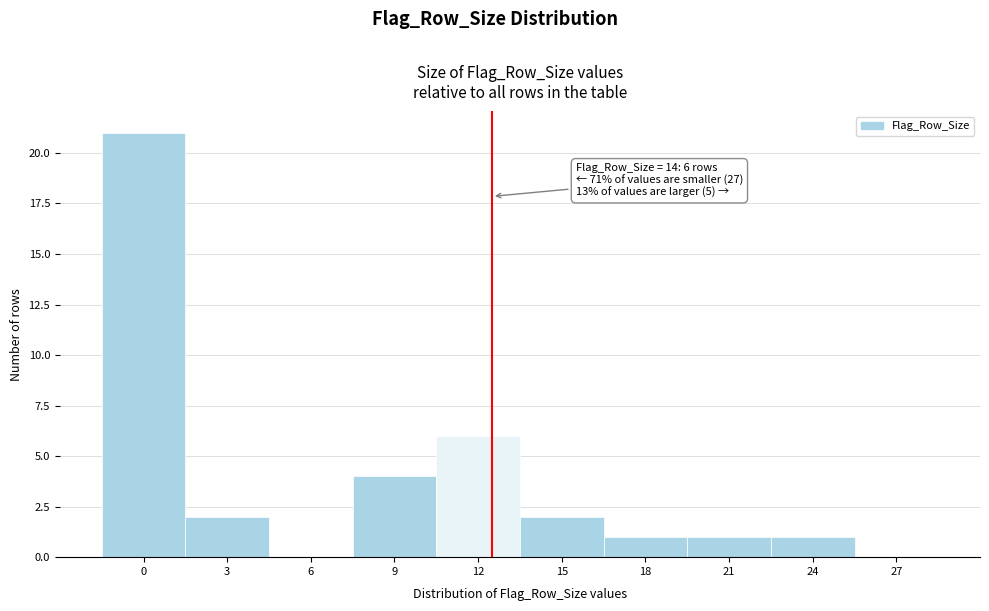

Reading left to right, transcribe all the data shown in this chart.

0=21	3=2	6=0	9=4	12=6	15=2	18=1	21=1	24=1	27=0